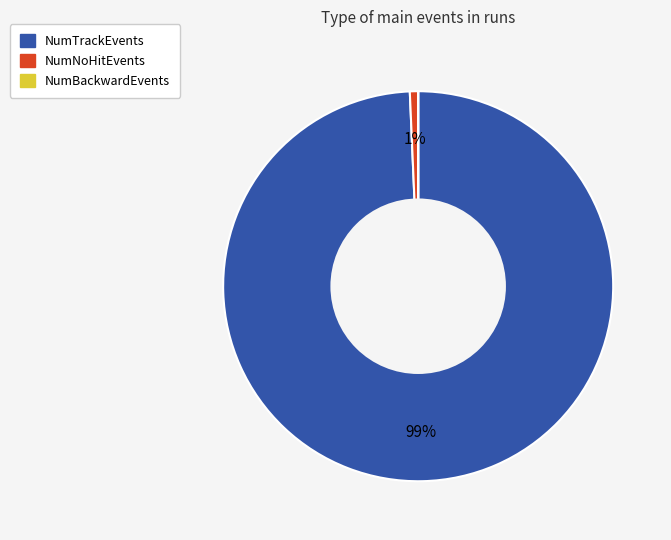

To the nearest percent, what is the difference between the largest and smallest slice percentages?

99%